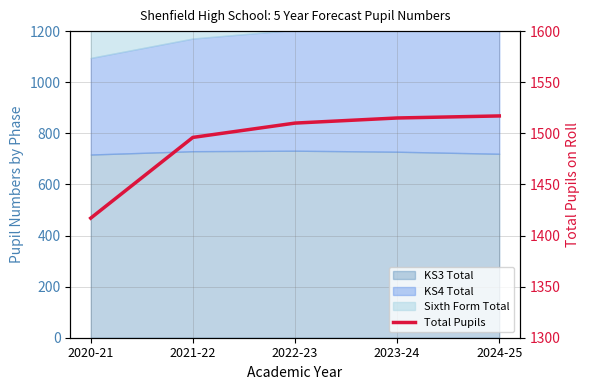

Between 2021-22 and 2020-21, which is larger?

2021-22